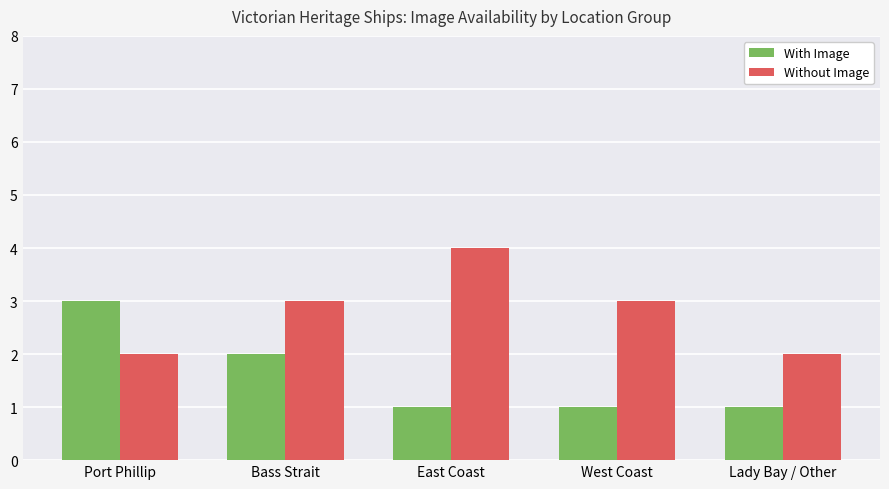

What are all the series names shown in the legend?

With Image, Without Image